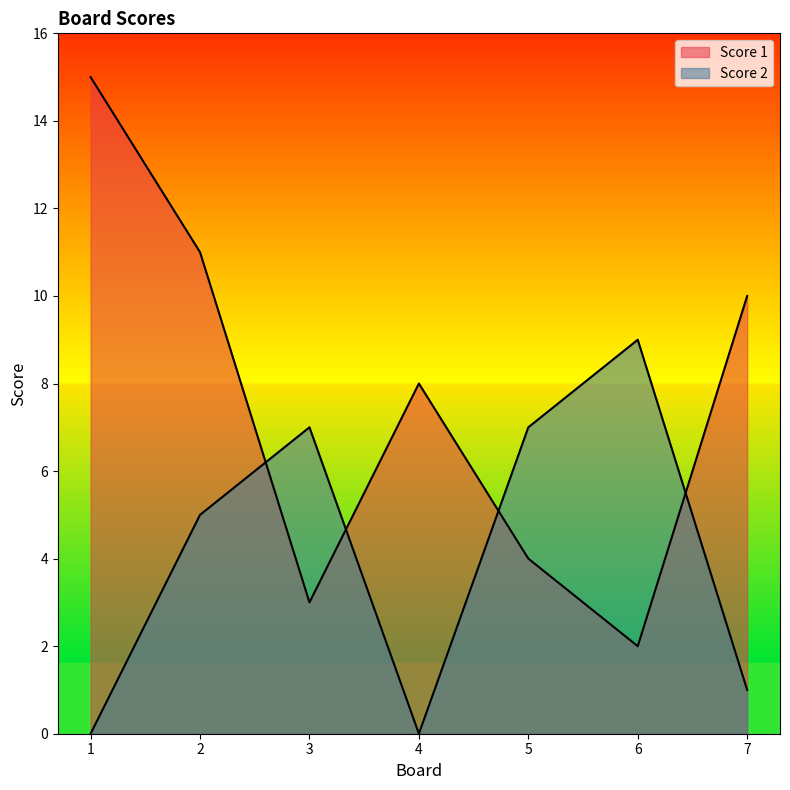

How many data points in Score 1 are less than 8?

3